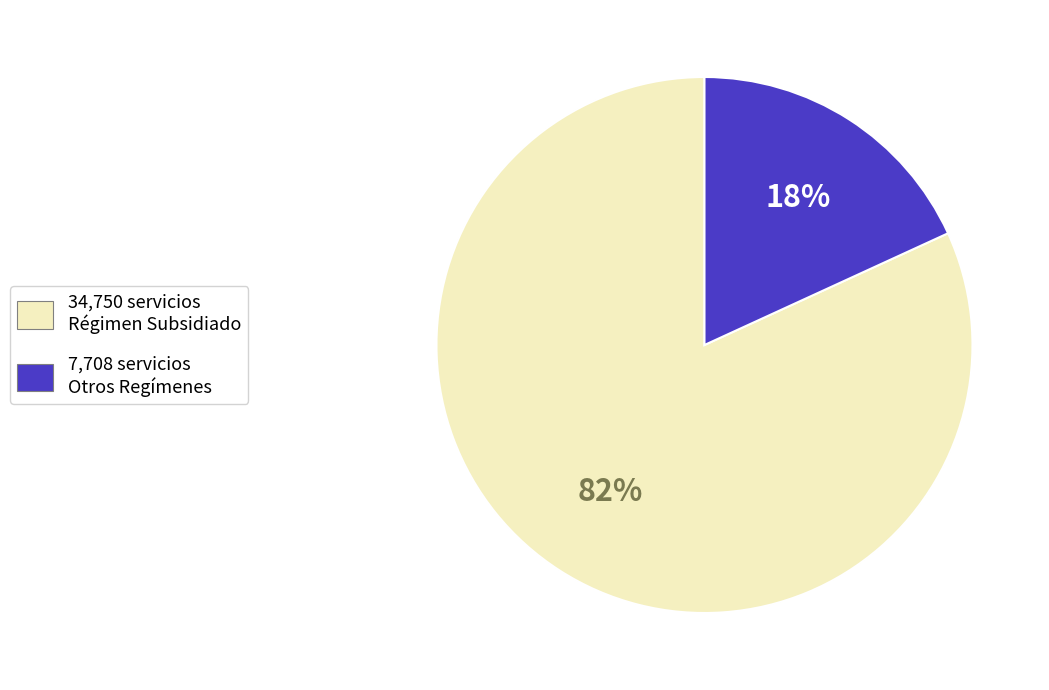

To the nearest percent, what is the average slice percentage?

50%